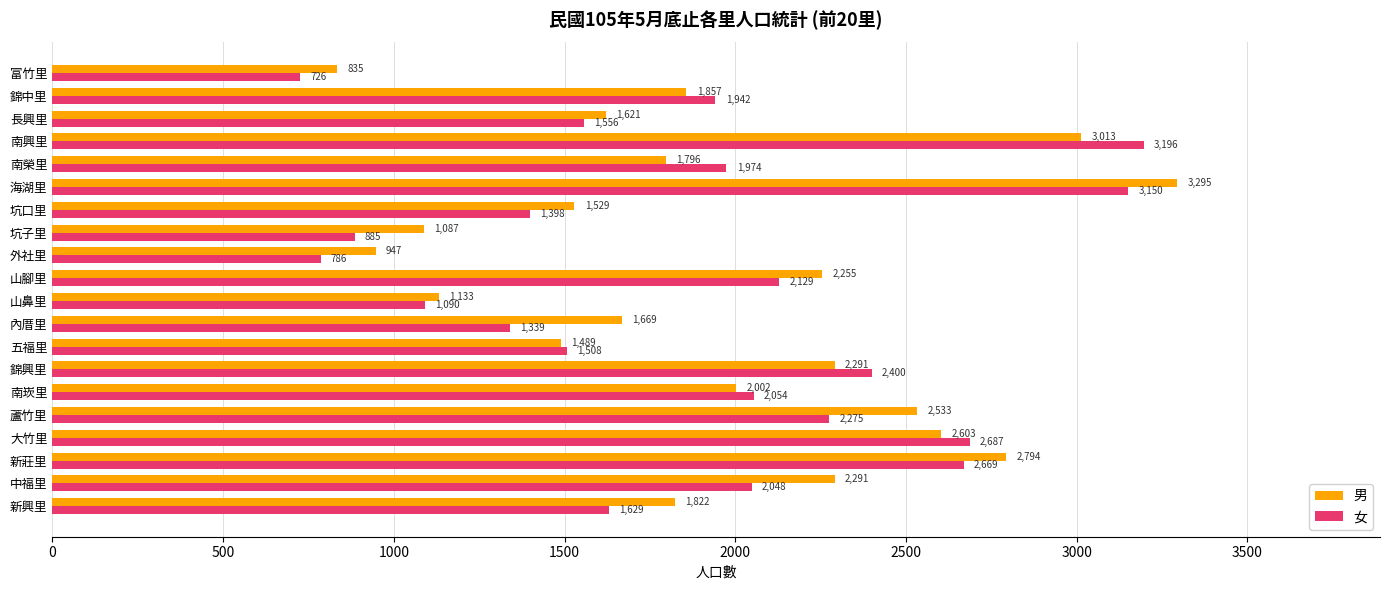

What is the sum of the 男 values at 山腳里 and 內厝里?

3924